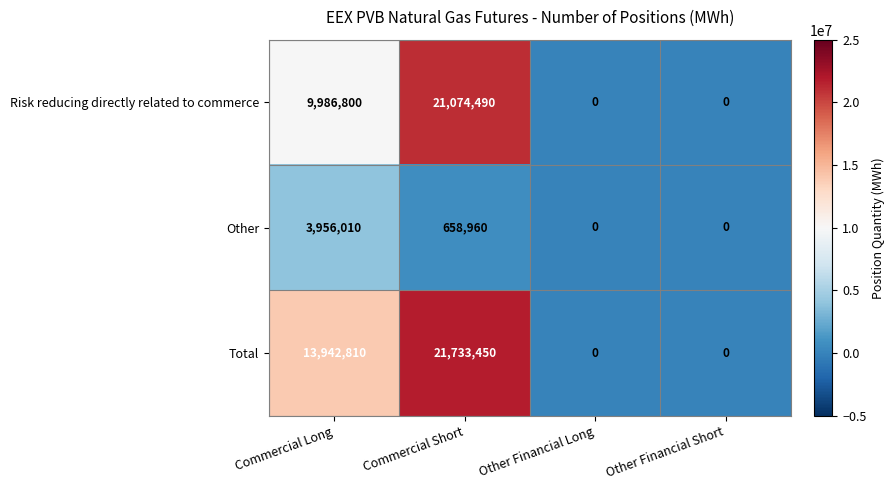

What is the greatest value displayed?

21733450